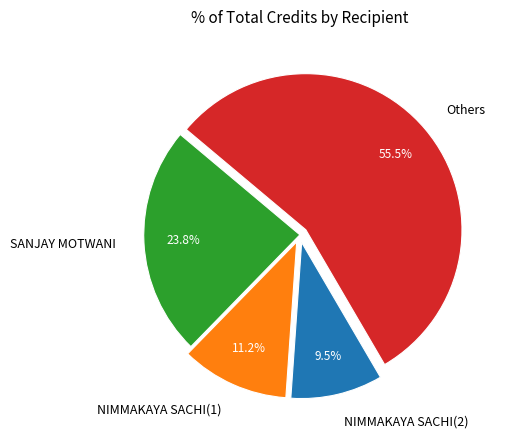

True or false: NIMMAKAYA SACHI(1) accounts for 11% of the total.

True